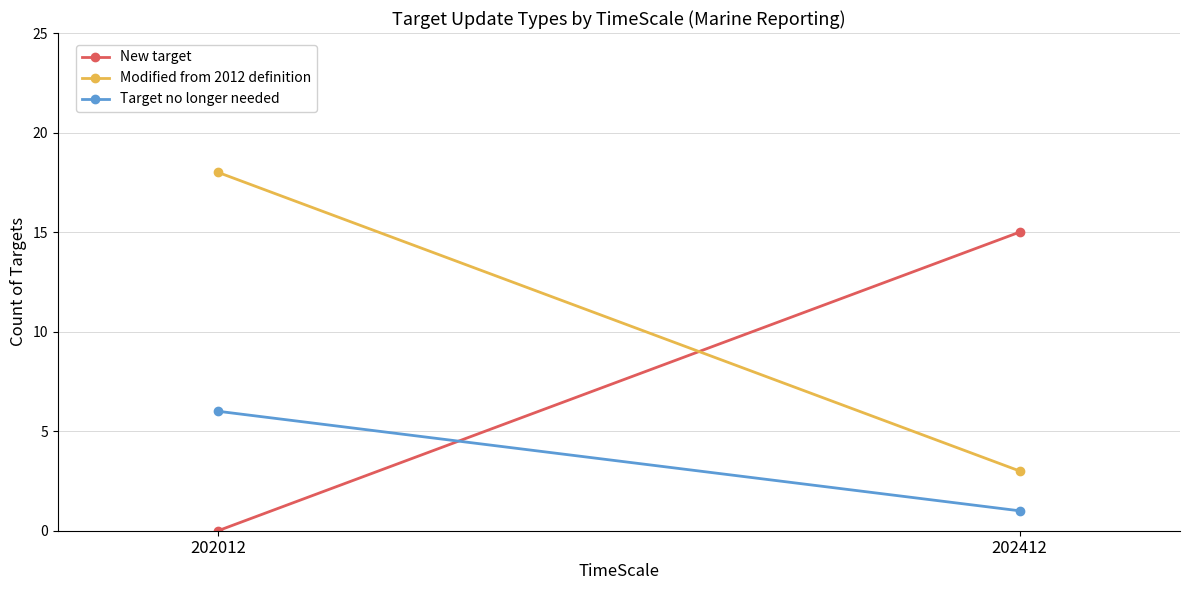

Is the value of New target at 202412 greater than the value of Target no longer needed at 202412?

Yes